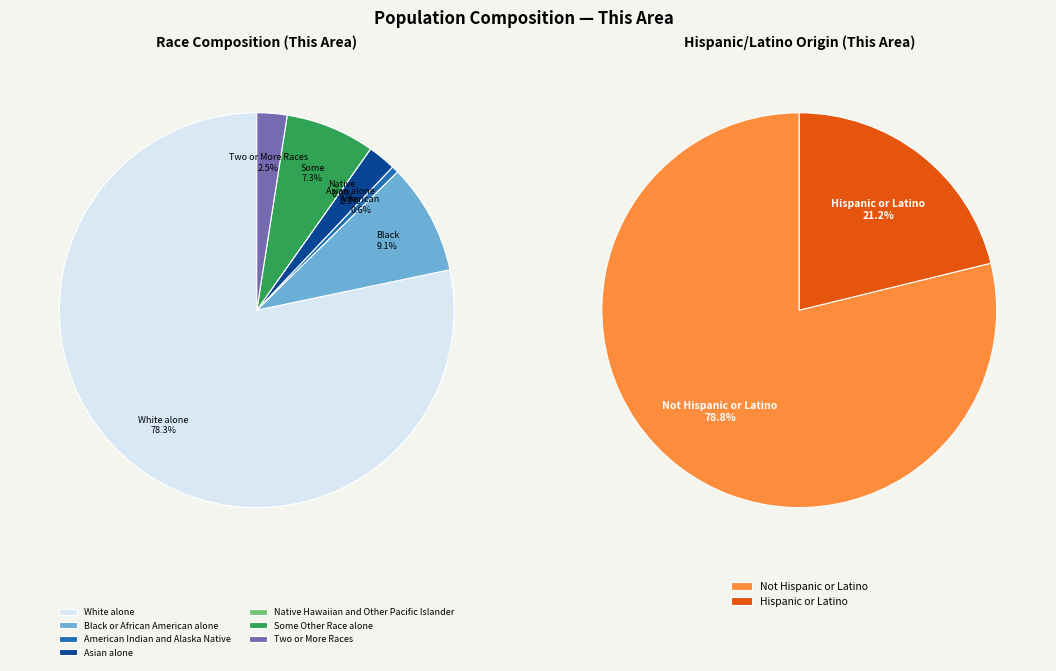

How many slices are in this pie chart?

7